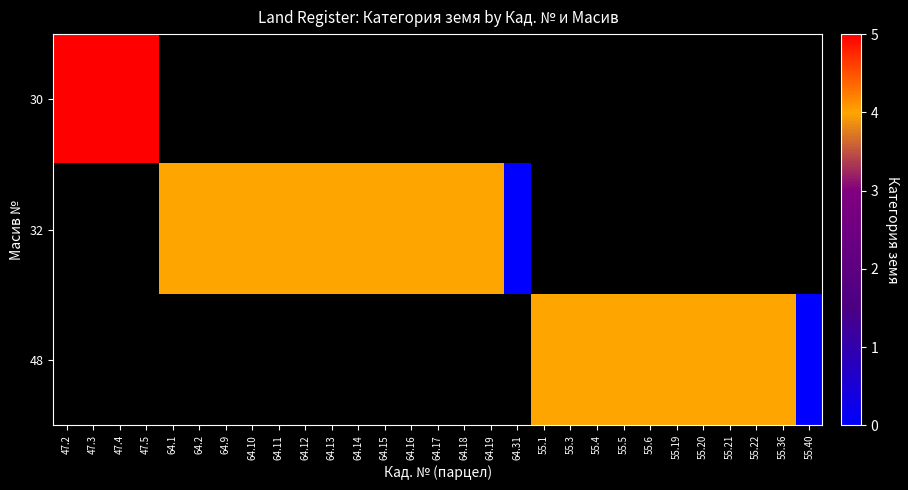

What is the minimum value for row_0?

5.0